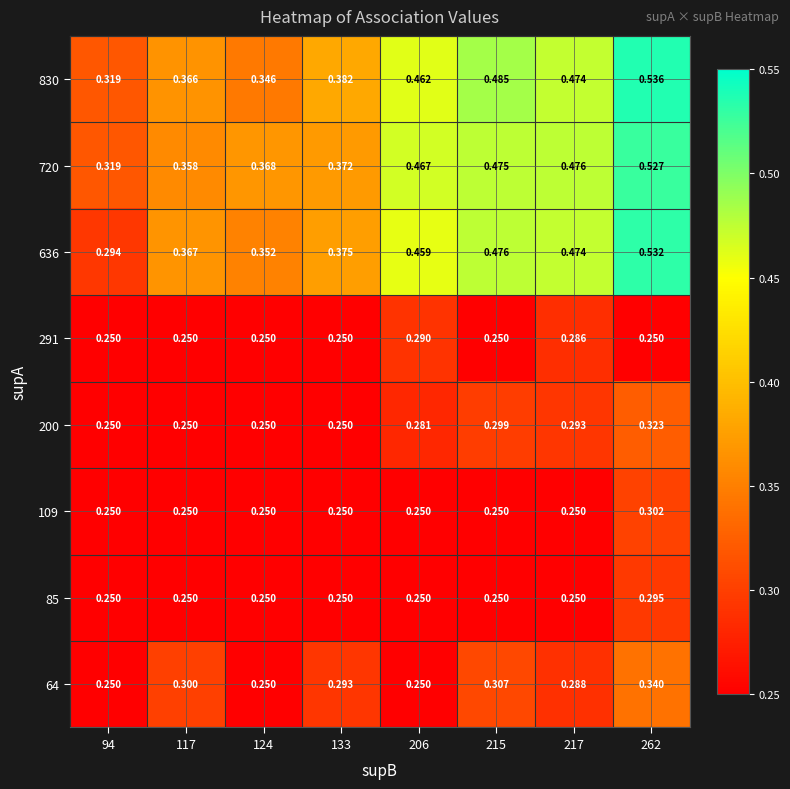

What is the total value across all series at 94?

2.2